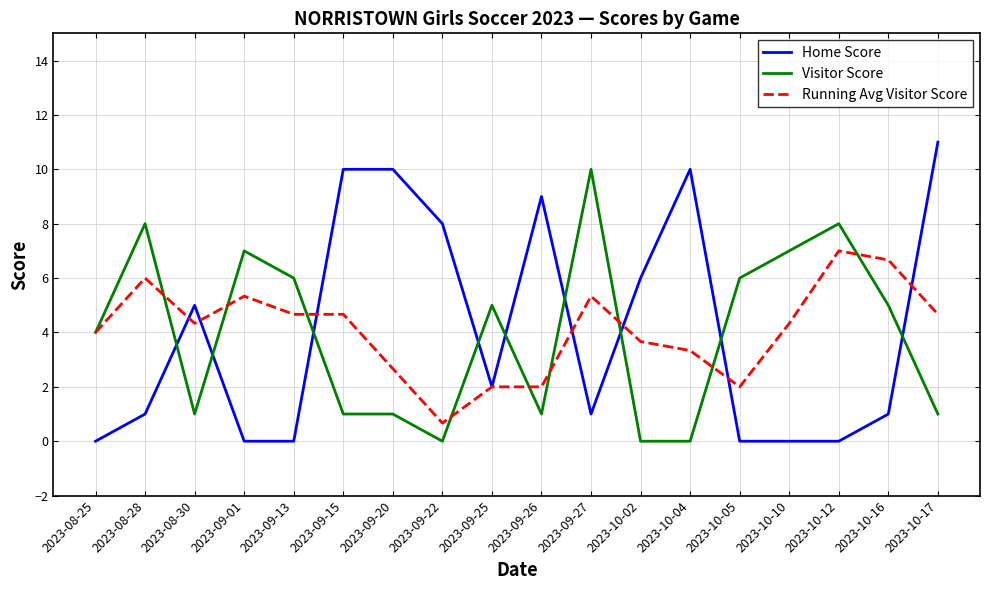

What is the minimum value for Running Avg Visitor Score?

0.7